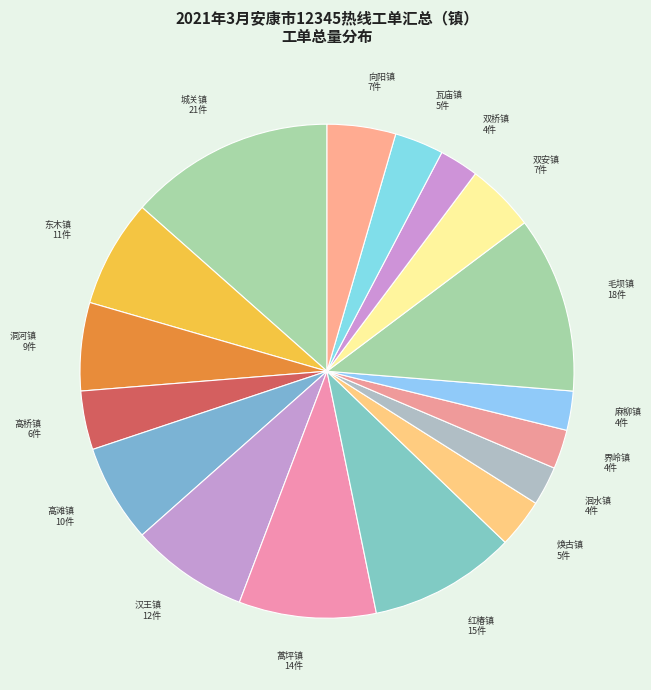

Does 城关镇 represent more than half of the total?

No